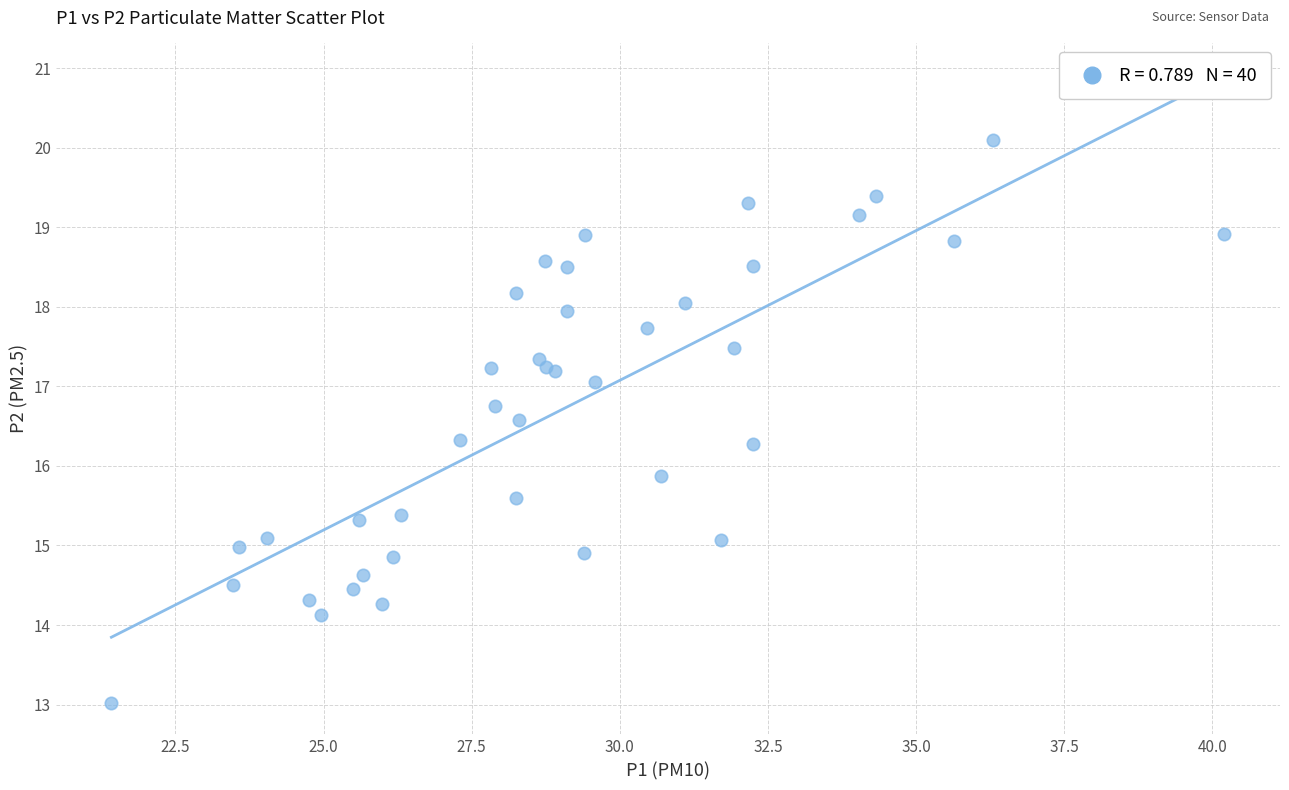

What Y value in the scatter plot is closest to 16?

15.9